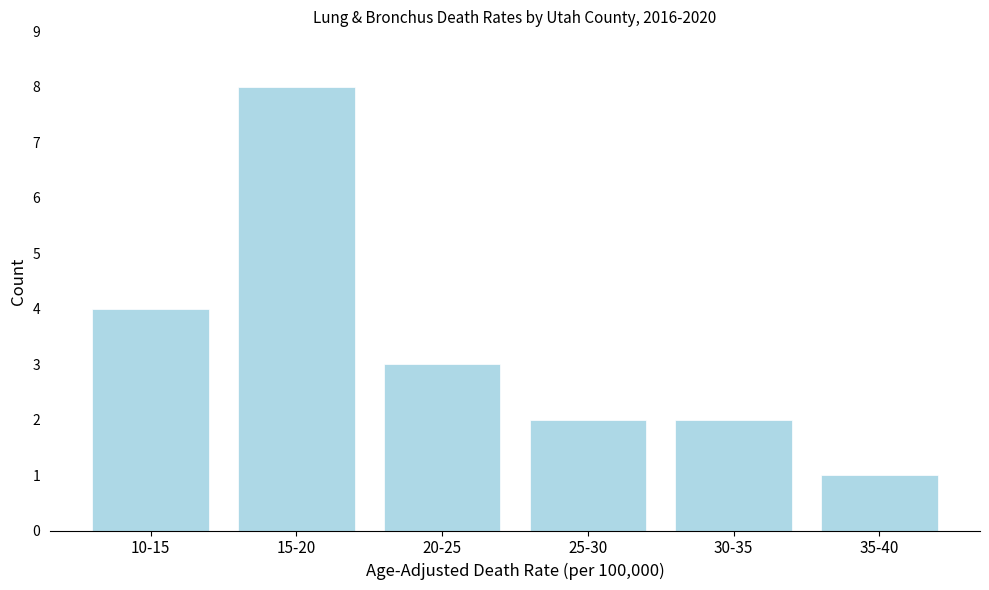

Reading left to right, list all the values displayed in this chart.

4	8	3	2	2	1